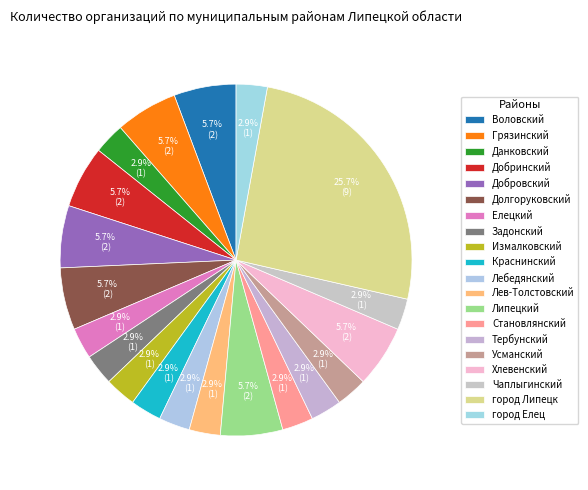

How many segments does this pie chart have?

20